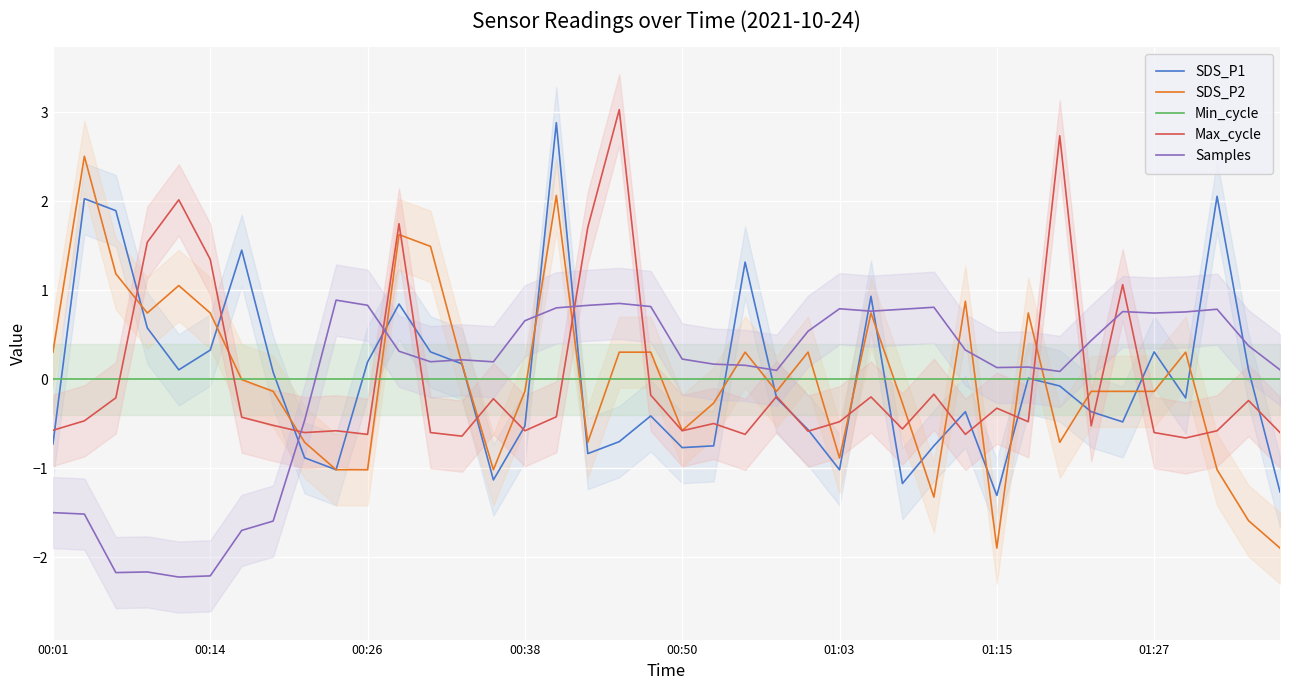

List the series in order of their peak value, highest first.

Max_cycle, SDS_P1, SDS_P2, Samples, Min_cycle